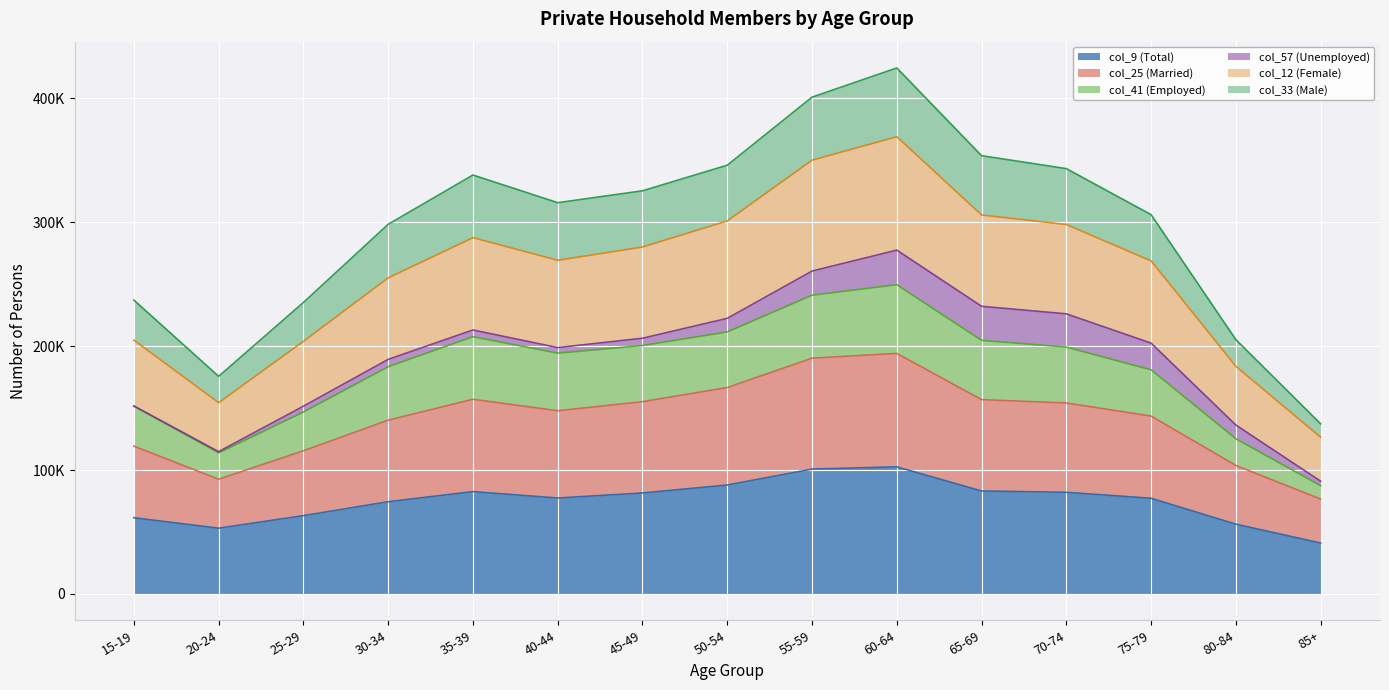

Between 30-34 and 40-44, which series saw the biggest shift?

col_12 (Female)